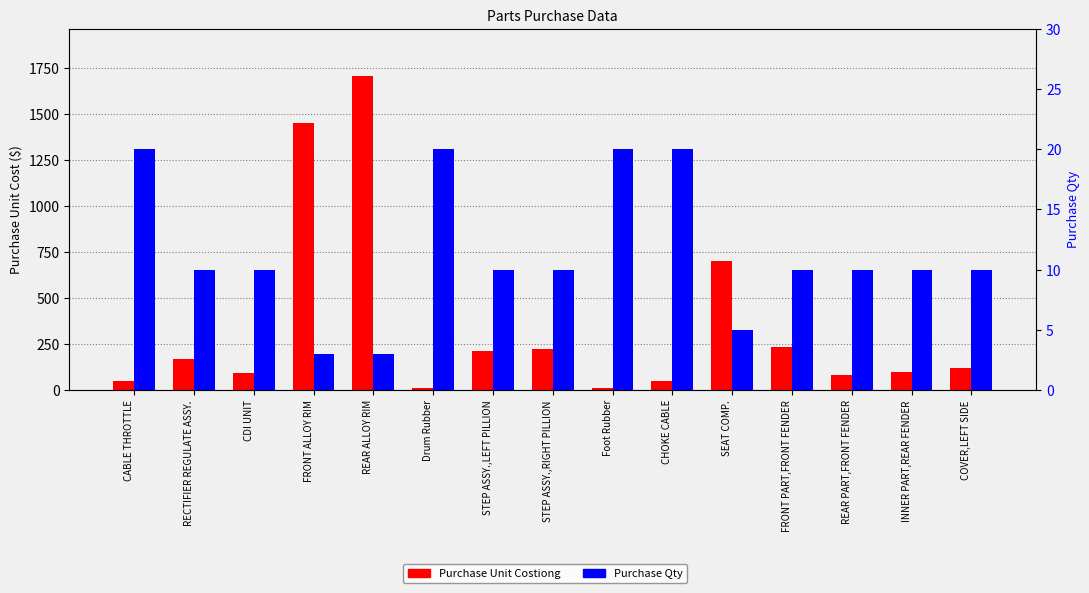

List the labels in order of Purchase Unit Costiong value, smallest first.

Foot Rubber, Drum Rubber, CHOKE CABLE, CABLE THROTTLE, REAR PART,FRONT FENDER, CDI UNIT, INNER PART,REAR FENDER, COVER,LEFT SIDE, RECTIFIER REGULATE ASSY., STEP ASSY.,LEFT PILLION, STEP ASSY.,RIGHT PILLION, FRONT PART,FRONT FENDER, SEAT COMP., FRONT ALLOY RIM, REAR ALLOY RIM